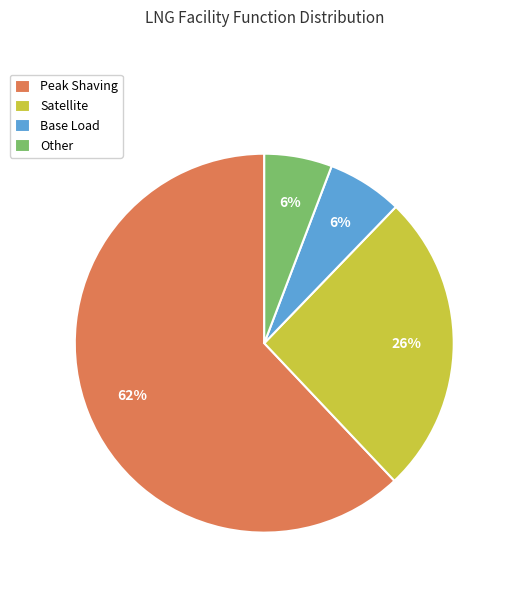

How many slices are in this pie chart?

4